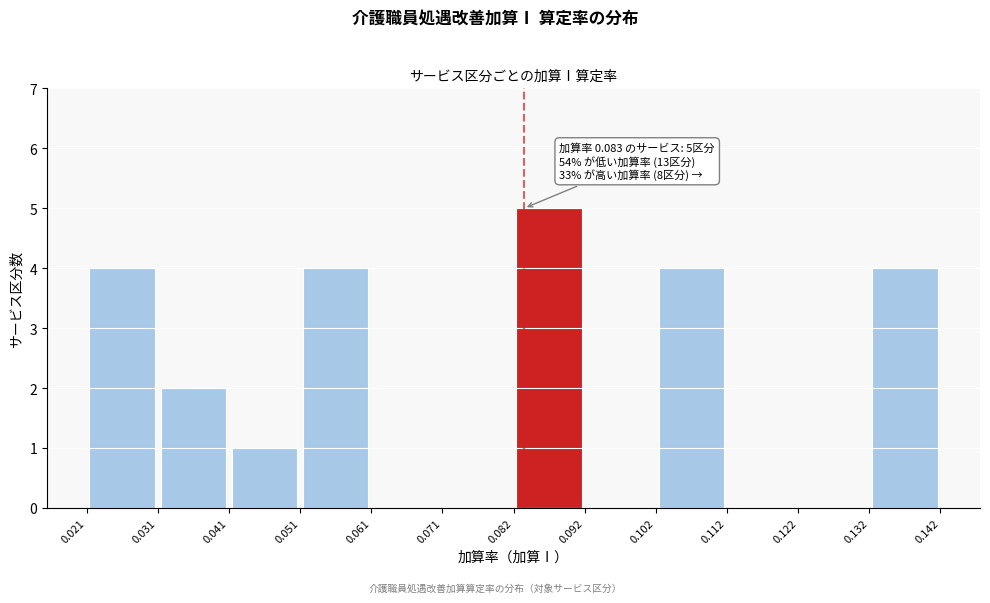

Which range on the x-axis has the tallest bar?

0.082 to 0.092